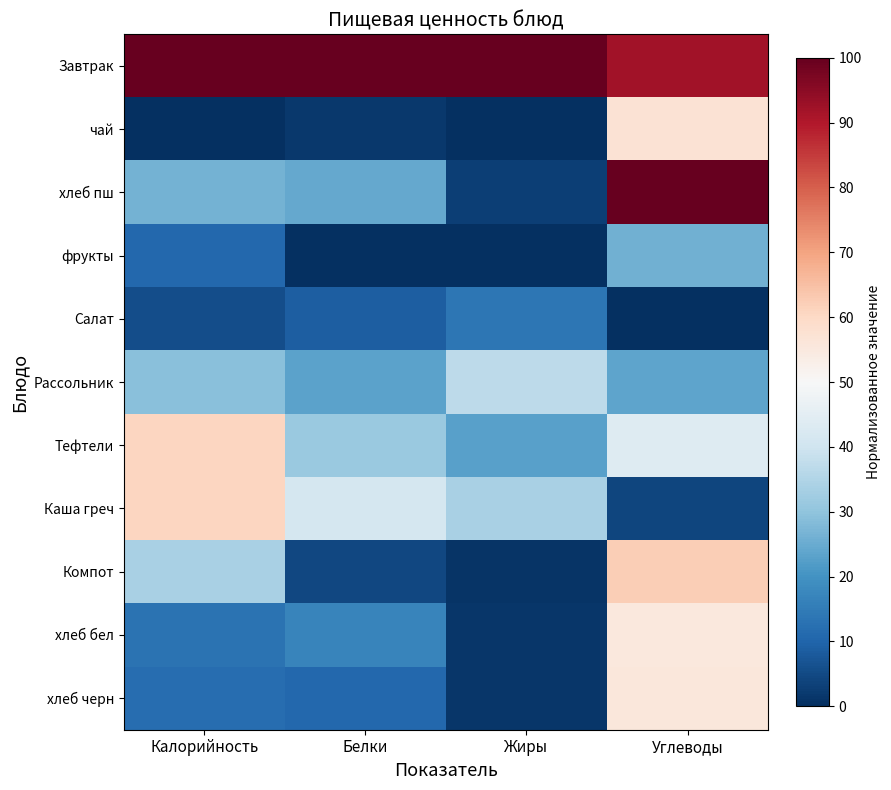

What is the total value across all series at Углеводы?

519.7